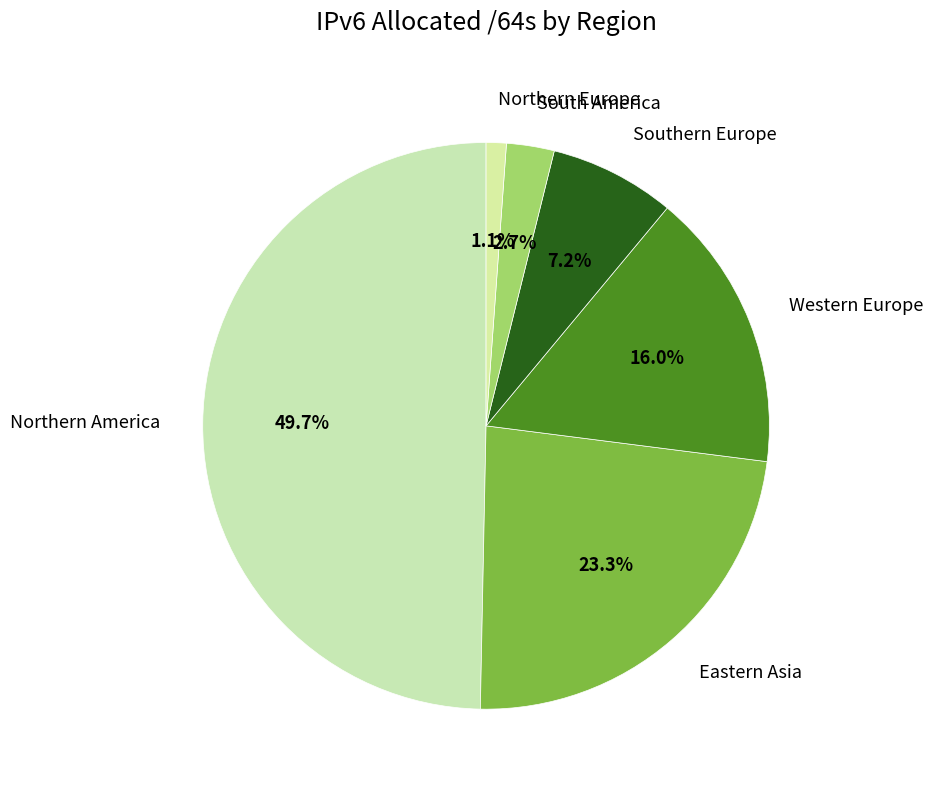

True or false: Northern Europe accounts for 1% of the total.

True